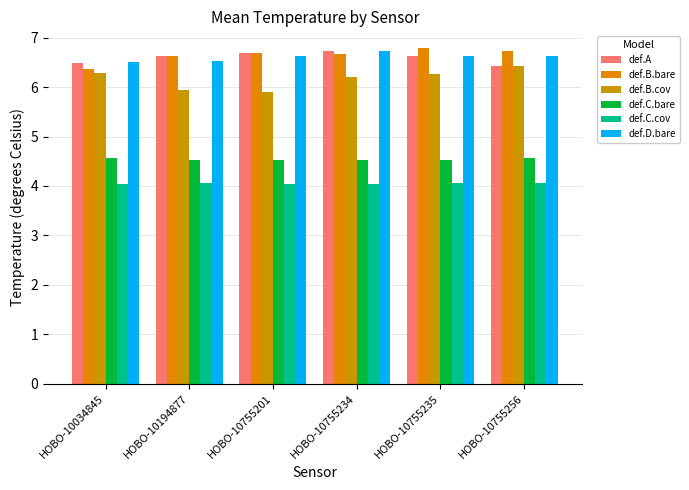

What is the maximum value for def.B.cov?

6.4